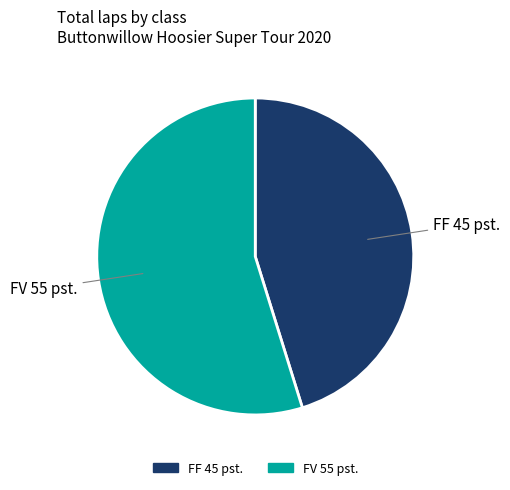

Does any single category account for the majority?

Yes